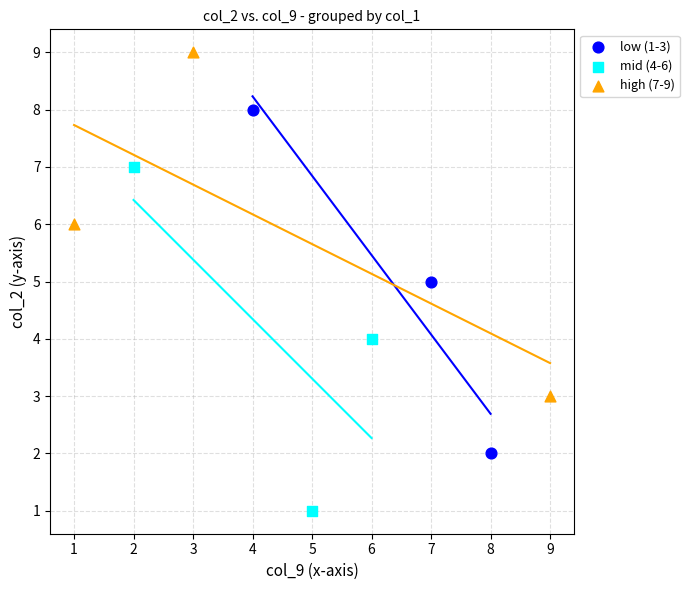

Which series contains the lowest Y value?

mid (4-6)